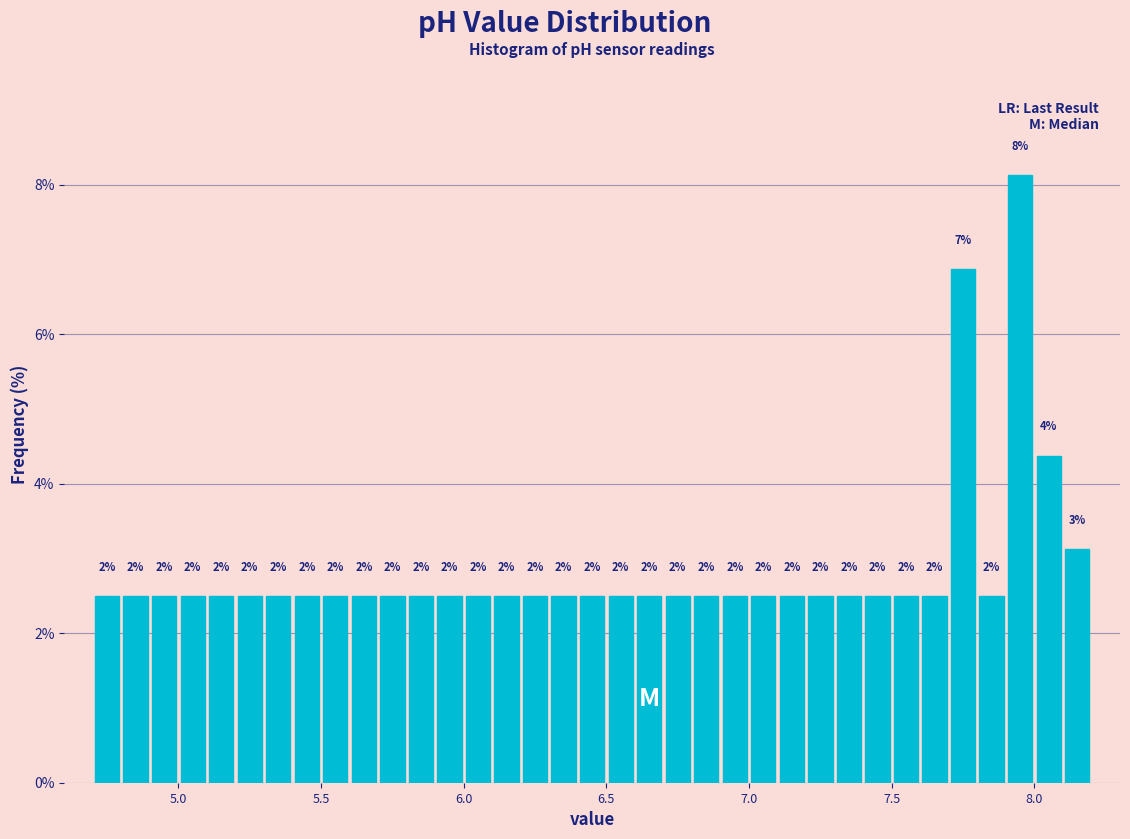

Around what value on the x-axis is the tallest bar? Give the approximate position of its centre, as read against the axis.

7.95